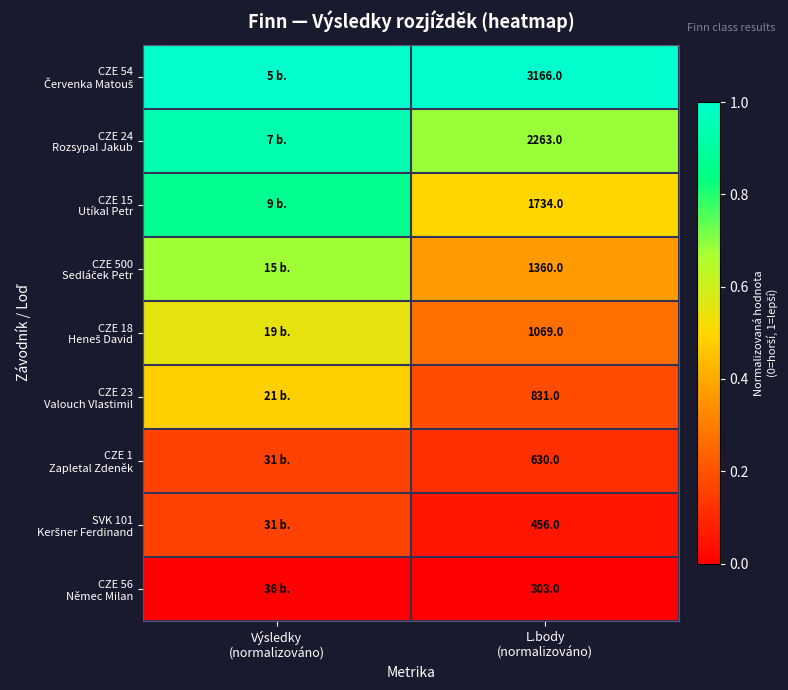

What is the approximate value of CZE 500 Sedláček Petr at Výsledky (normalizováno)?

0.7